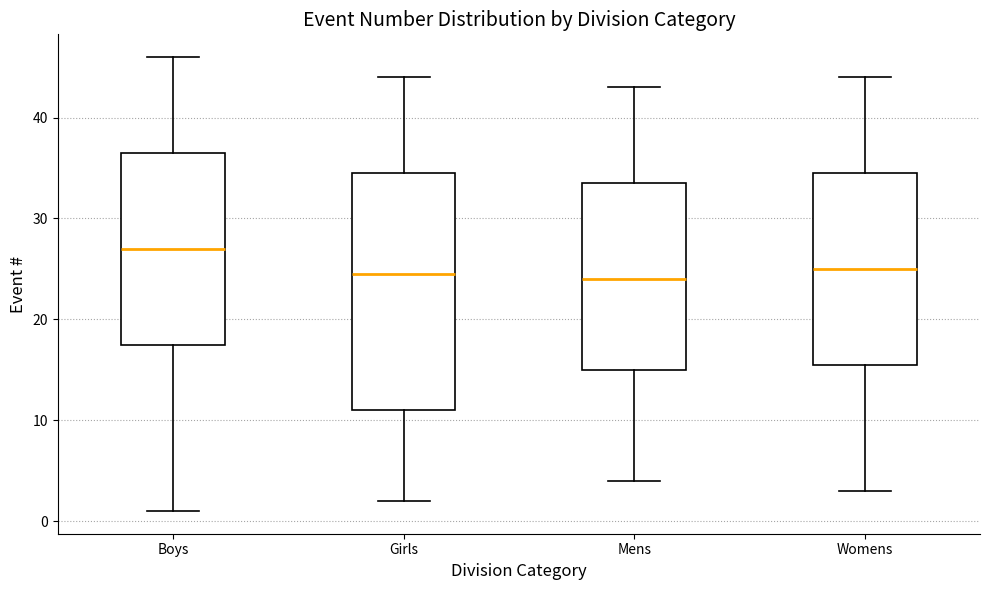

Where does the median line of the box for Womens sit on the y-axis? The values are not printed on the chart, so give them approximately, as read against the axis.

25